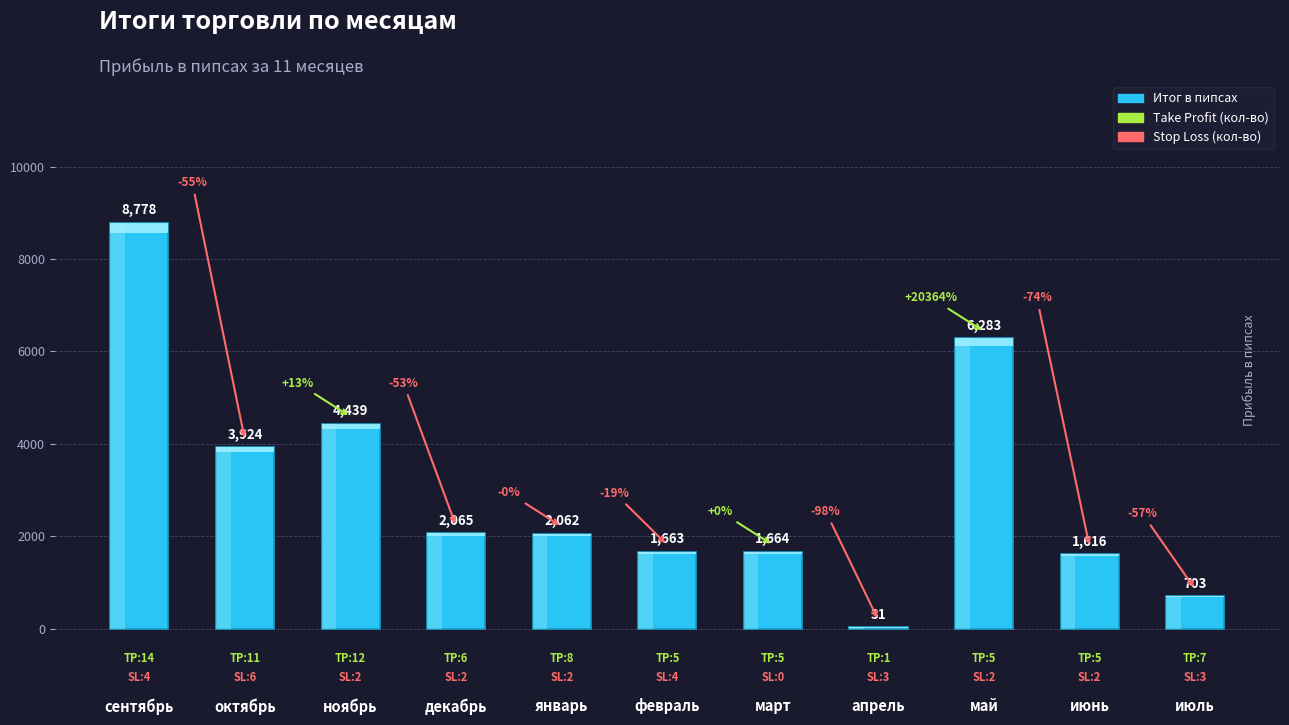

List the labels in order of value, largest first.

сентябрь, май, ноябрь, октябрь, декабрь, январь, март, февраль, июнь, июль, апрель